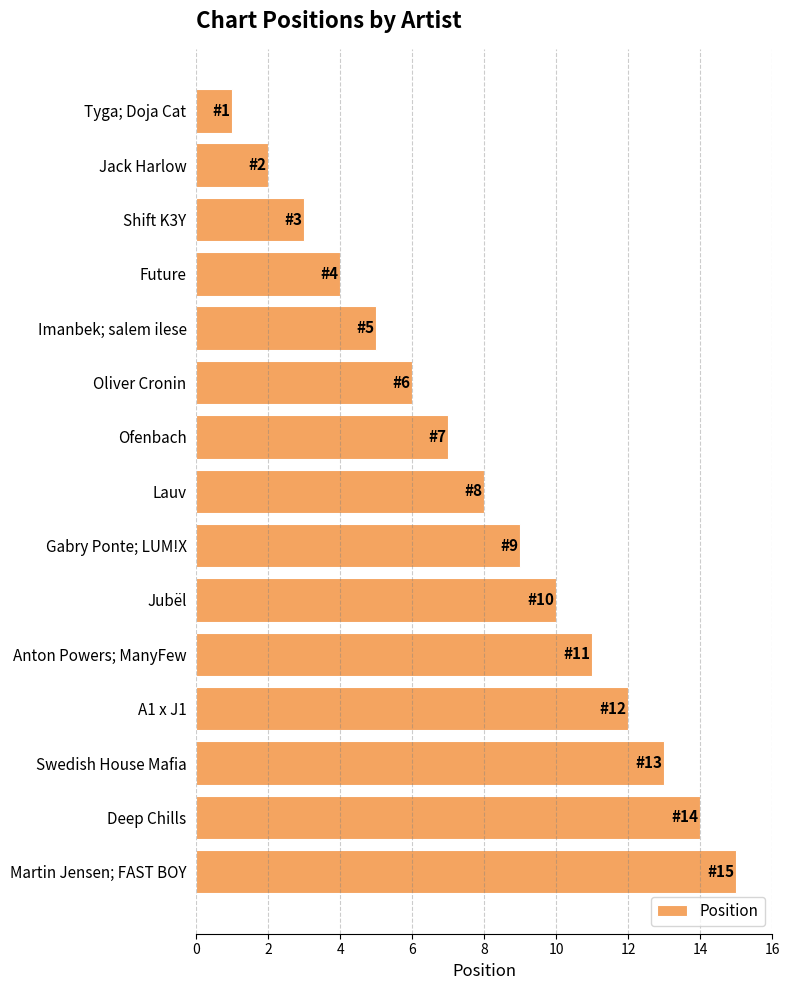

What is the maximum value shown in the chart?

15